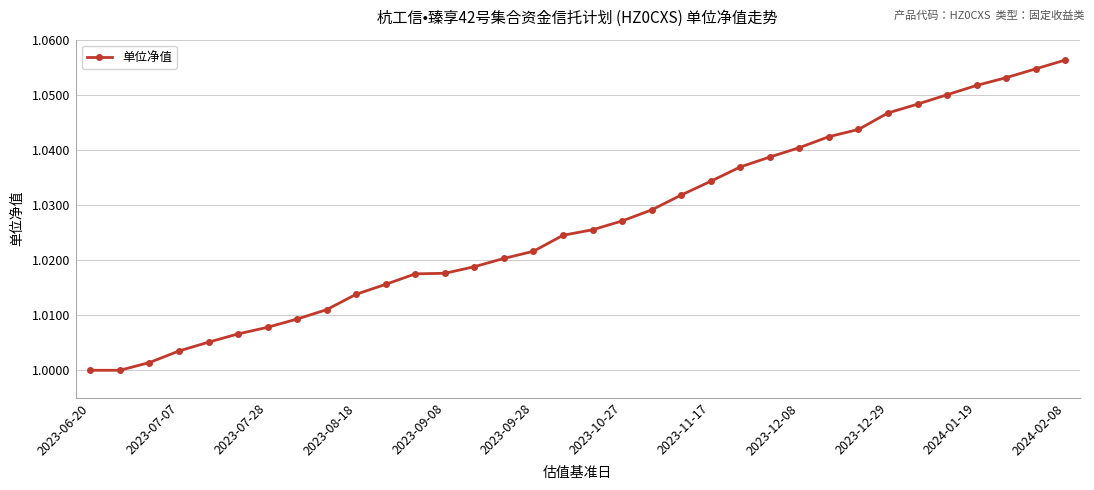

True or false: there are more than 2 points higher than both neighbors.

False